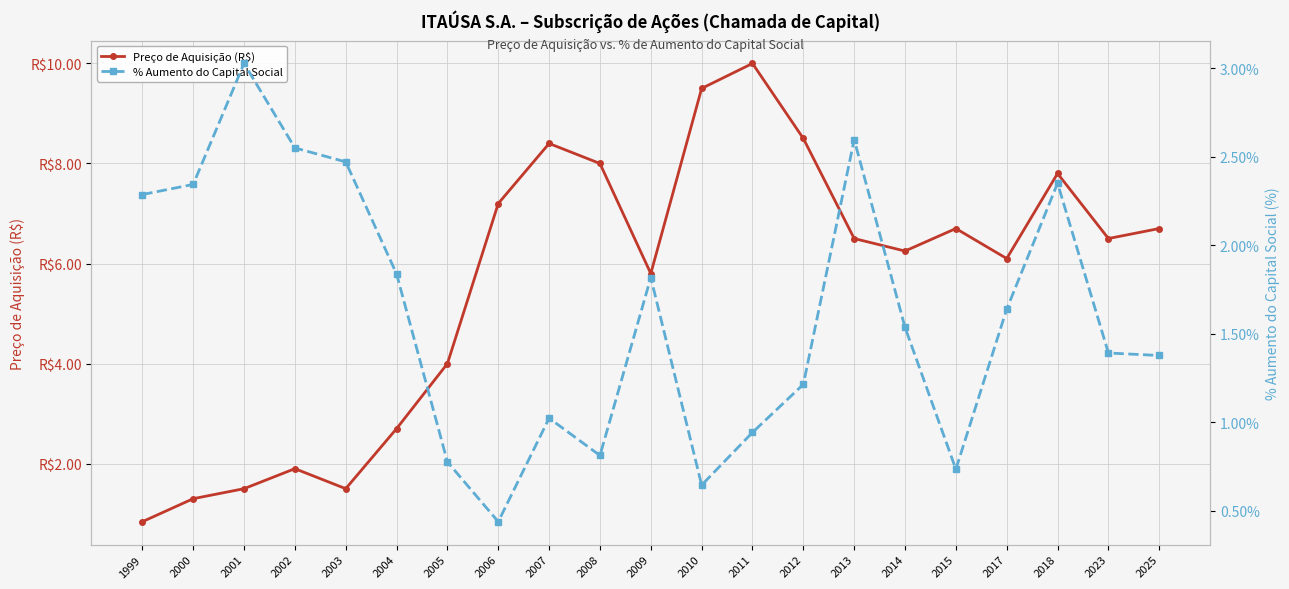

Reading right to left, what are all the values shown in this chart?

Preço de Aquisição (R$): 6.7	6.5	7.8	6.1	6.7	6.2	6.5	8.5	10.0	9.5	5.8	8.0	8.4	7.2	4.0	2.7	1.5	1.9	1.5	1.3	0.8
% Aumento do Capital Social: 1.4	1.4	2.4	1.6	0.7	1.5	2.6	1.2	0.9	0.6	1.8	0.8	1.0	0.4	0.8	1.8	2.5	2.5	3.0	2.3	2.3